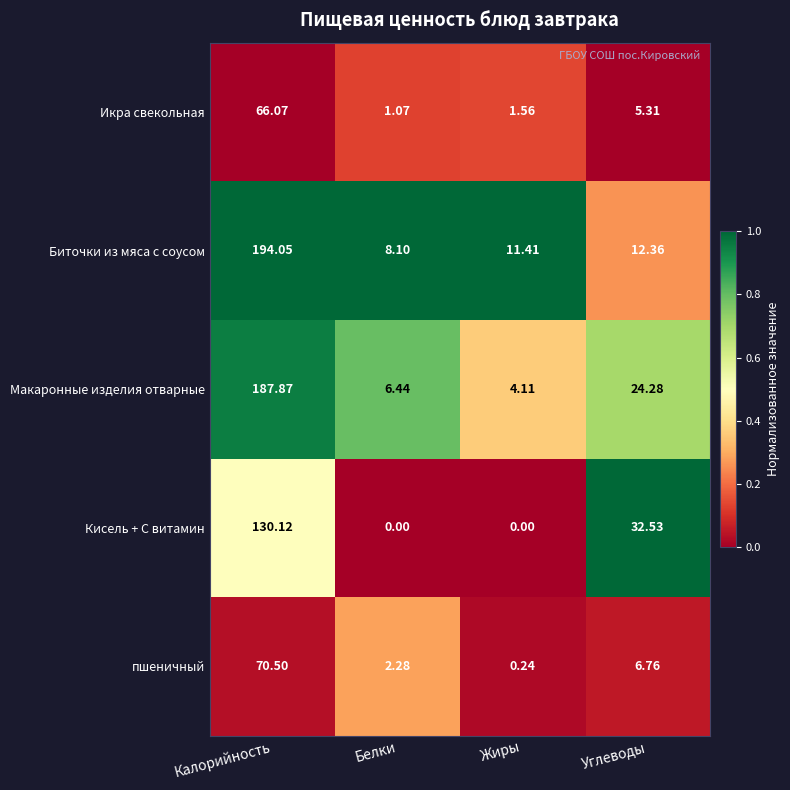

Where does the пшеничный series first go above 6?

Калорийность